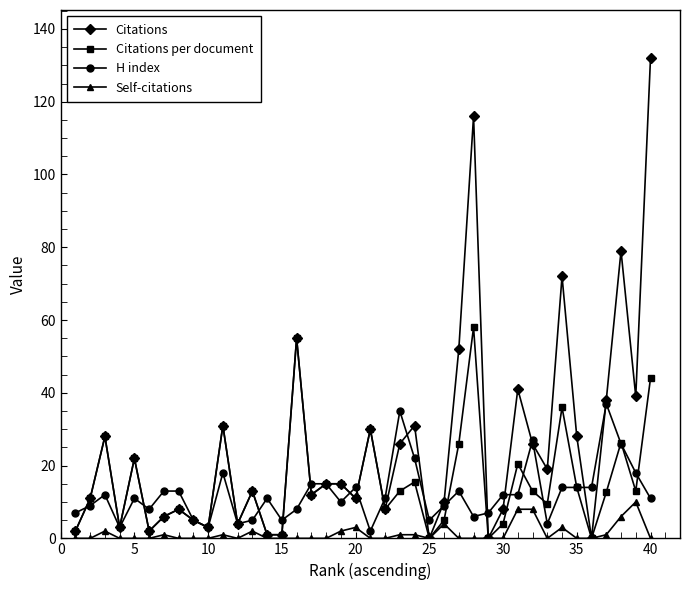

Which series ends up on top after the final intersection of Citations and H index?

Citations